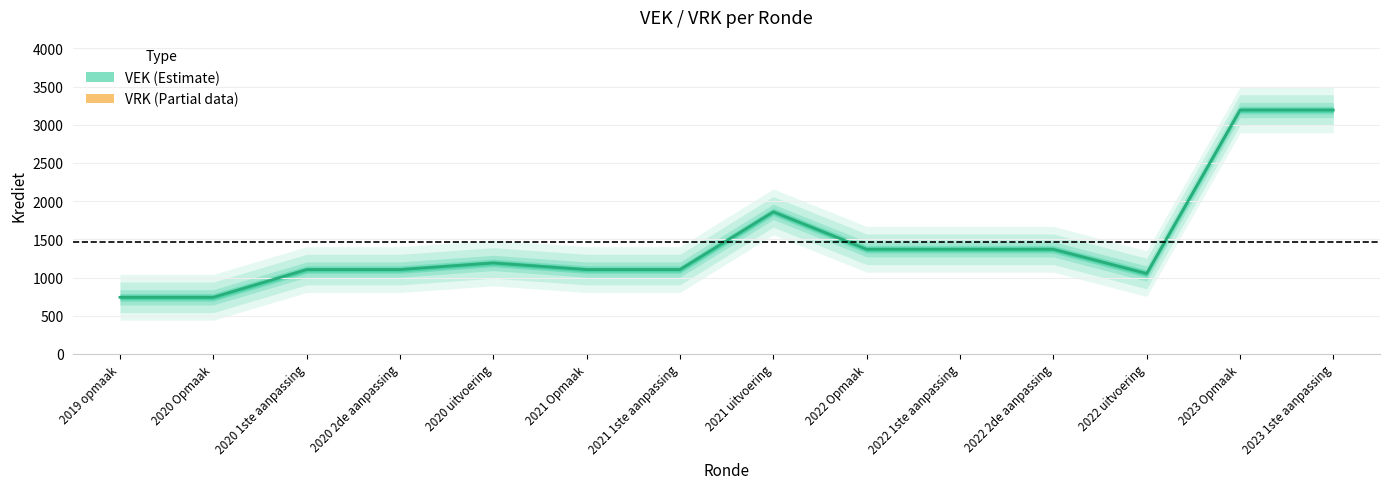

What is the label of the 4th point from the right?

2022 2de aanpassing